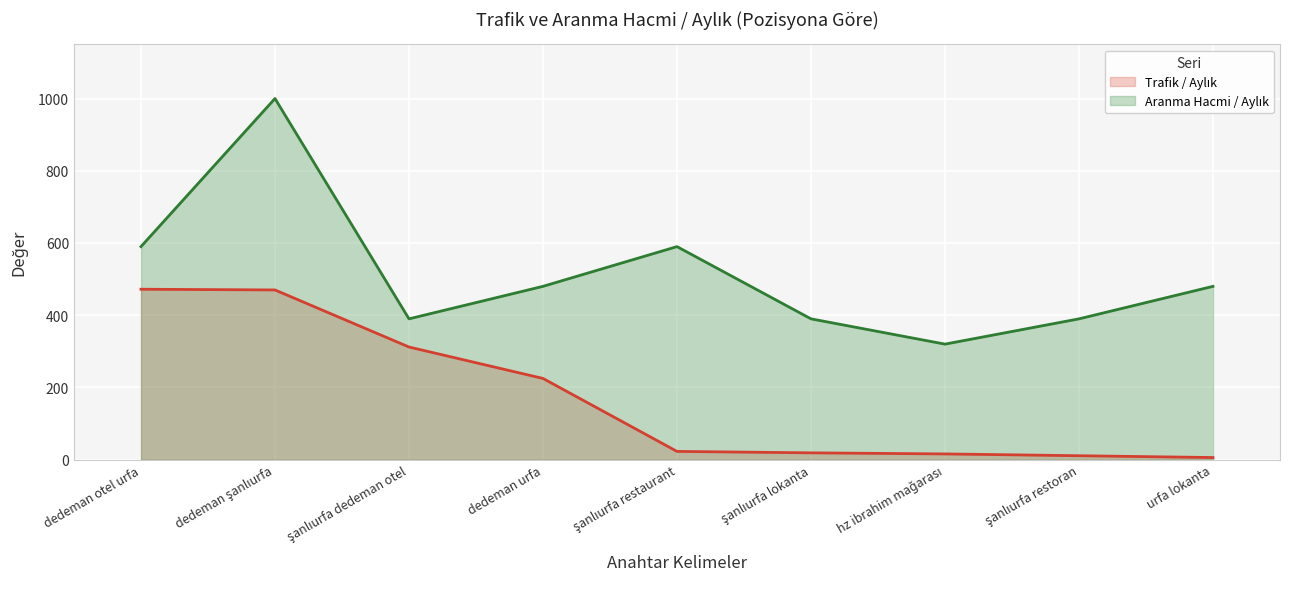

True or false: Aranma Hacmi / Aylık has more than 0 points higher than both neighbors.

True